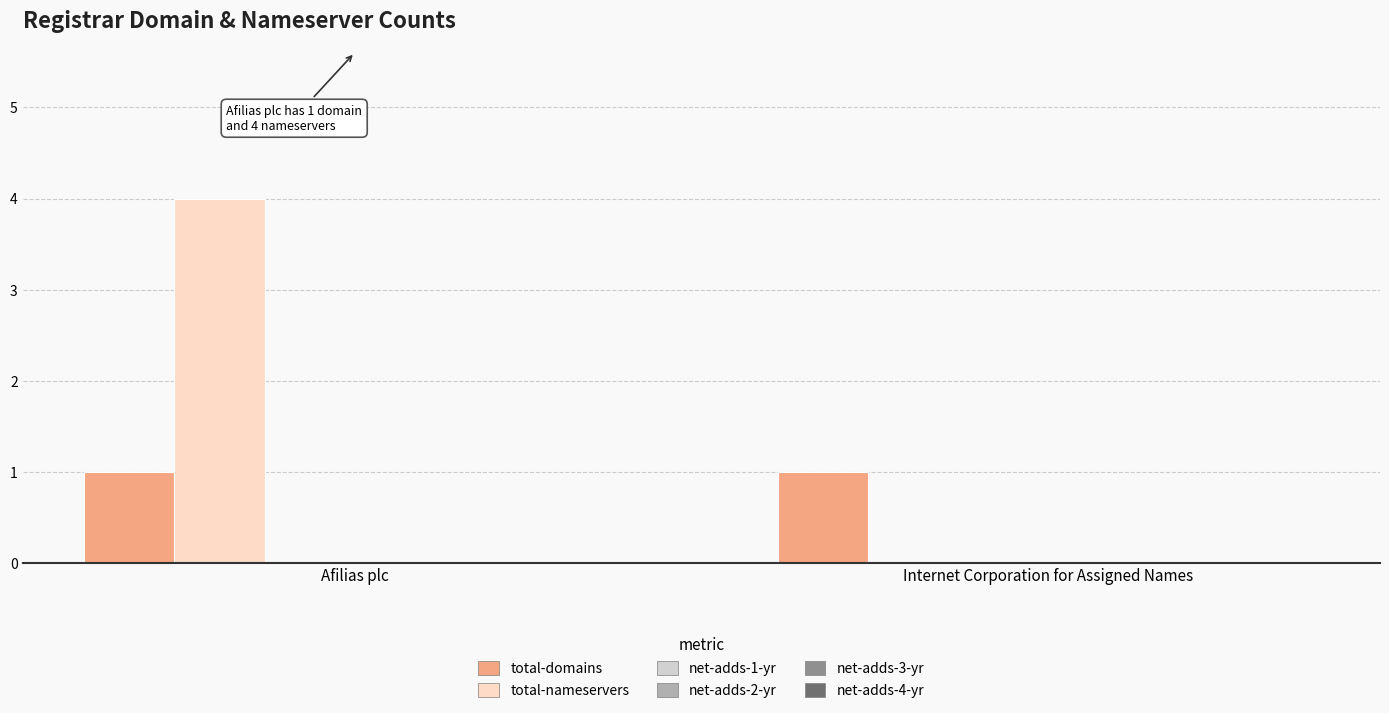

What is the greatest value displayed?

4